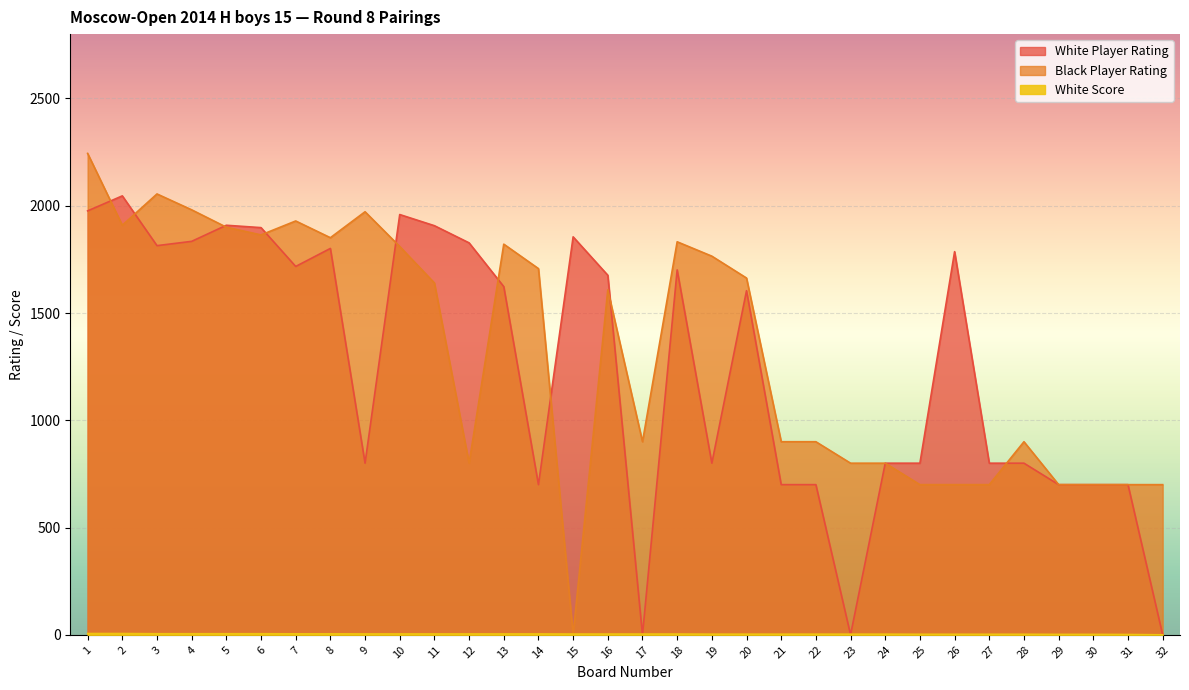

What is the sum of all White Player Rating values?

39933.0